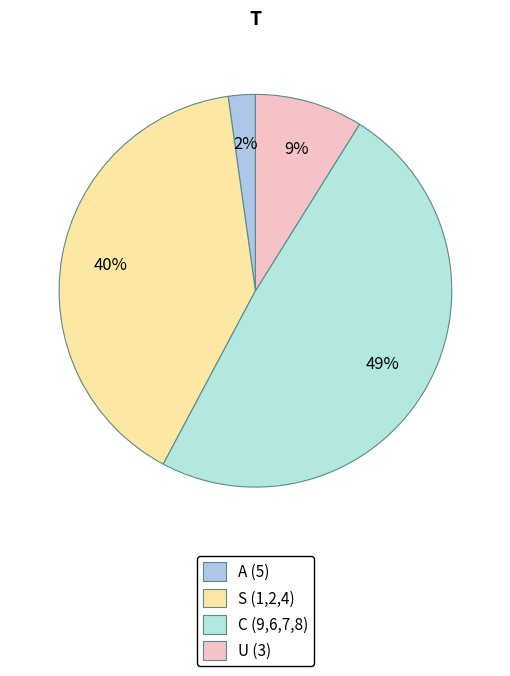

How many slices are in this pie chart?

4